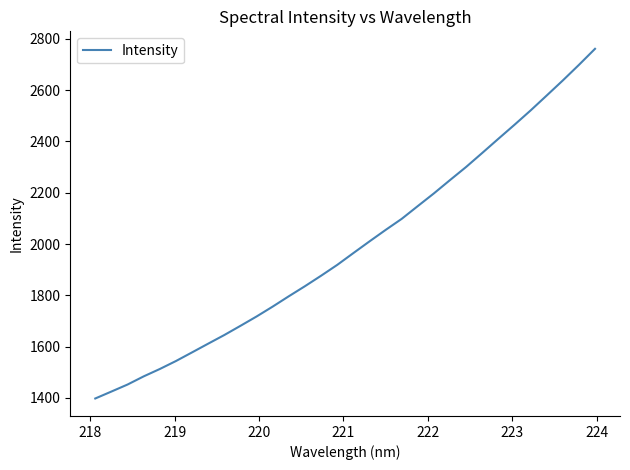

What is the smallest value displayed?

1397.8